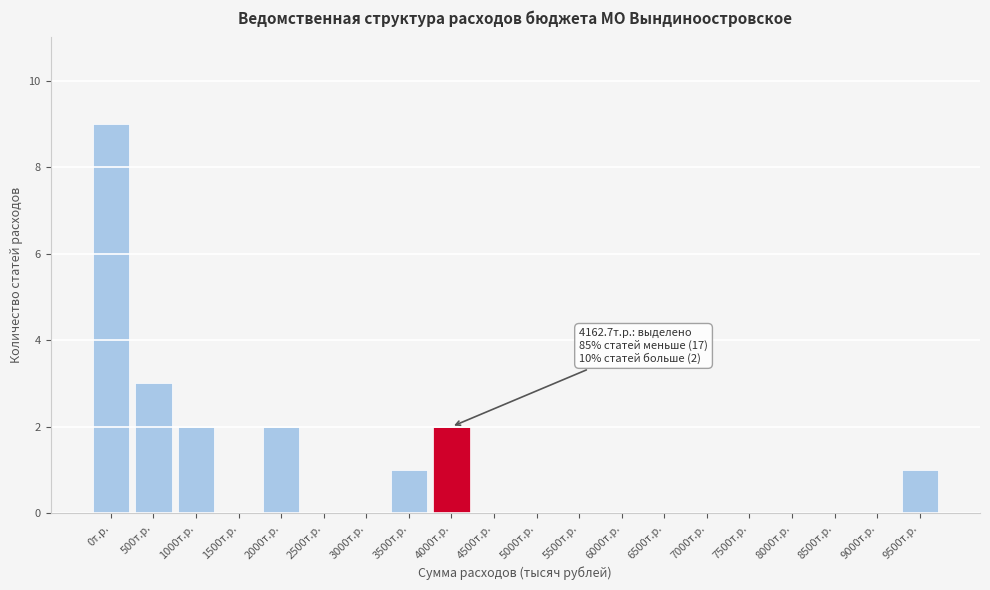

Reading right to left, transcribe all the data shown in this chart.

9500т.р.=1	9000т.р.=0	8500т.р.=0	8000т.р.=0	7500т.р.=0	7000т.р.=0	6500т.р.=0	6000т.р.=0	5500т.р.=0	5000т.р.=0	4500т.р.=0	4000т.р.=2	3500т.р.=1	3000т.р.=0	2500т.р.=0	2000т.р.=2	1500т.р.=0	1000т.р.=2	500т.р.=3	0т.р.=9